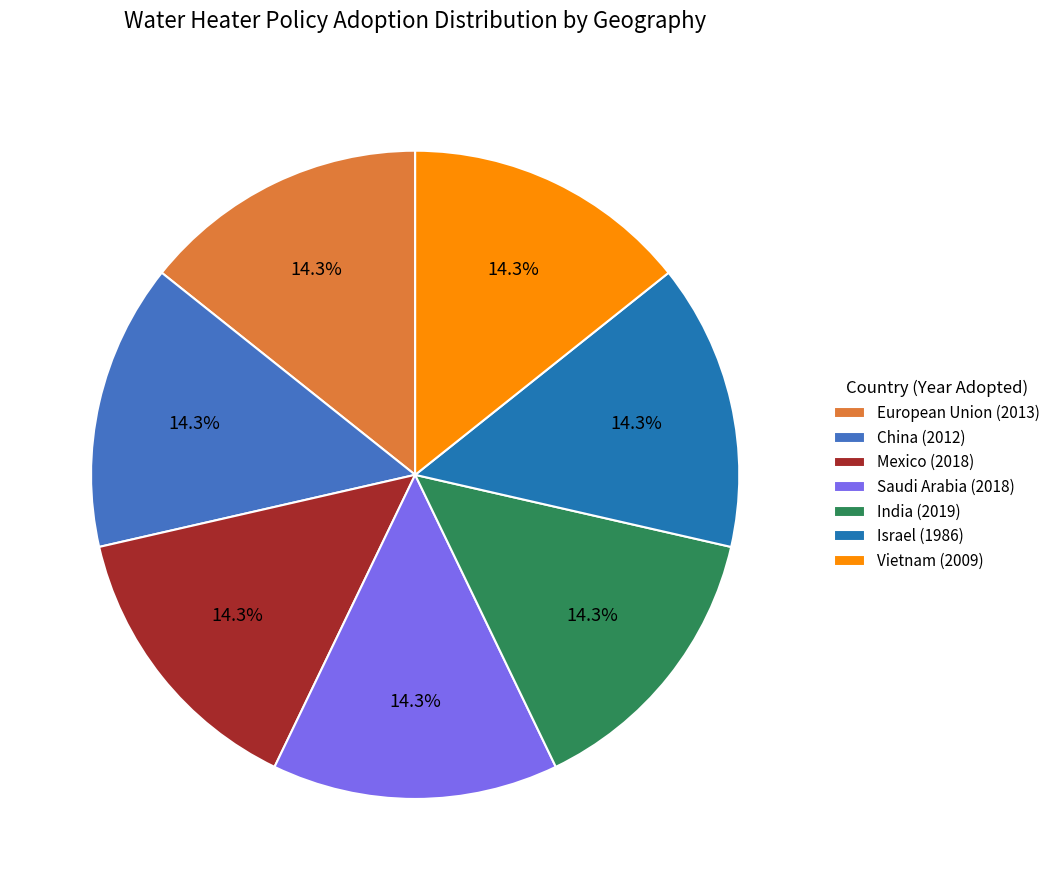

What percentage is NOT represented by India (2019)?

85.7%